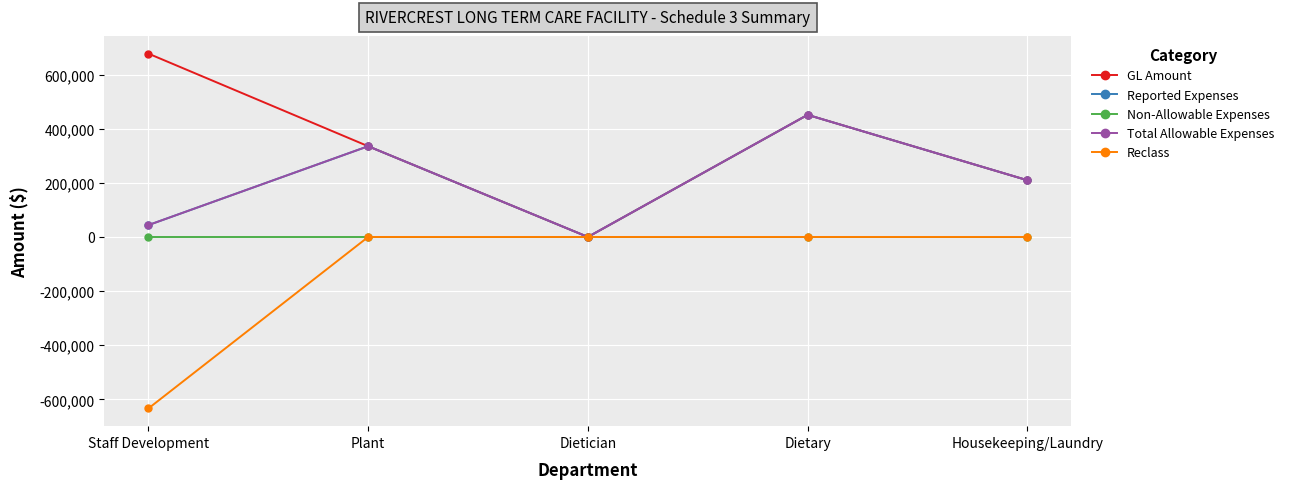

Is this an area chart (filled region under the line)?

No